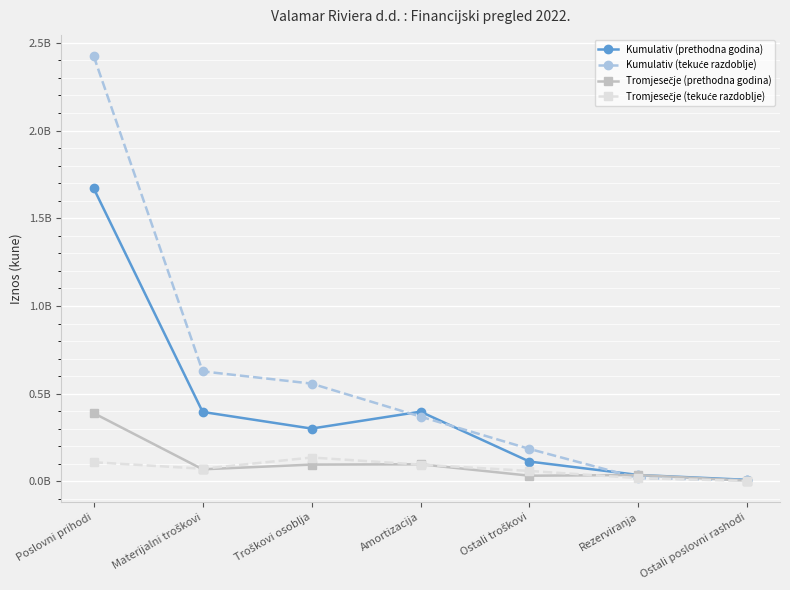

Rank the series at Ostali troškovi from lowest to highest value.

Tromjesečje (prethodna godina), Tromjesečje (tekuće razdoblje), Kumulativ (prethodna godina), Kumulativ (tekuće razdoblje)